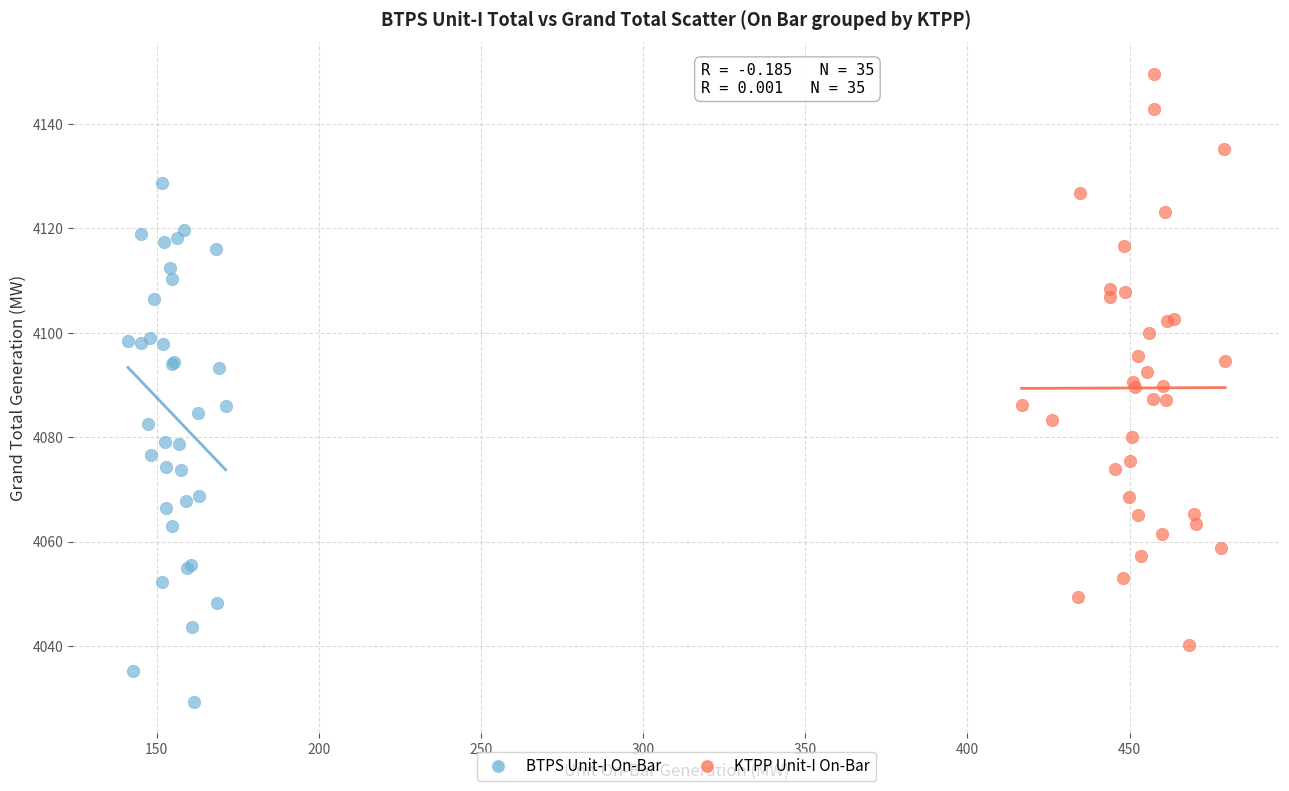

Which series contains the highest Y value?

KTPP Unit-I On-Bar